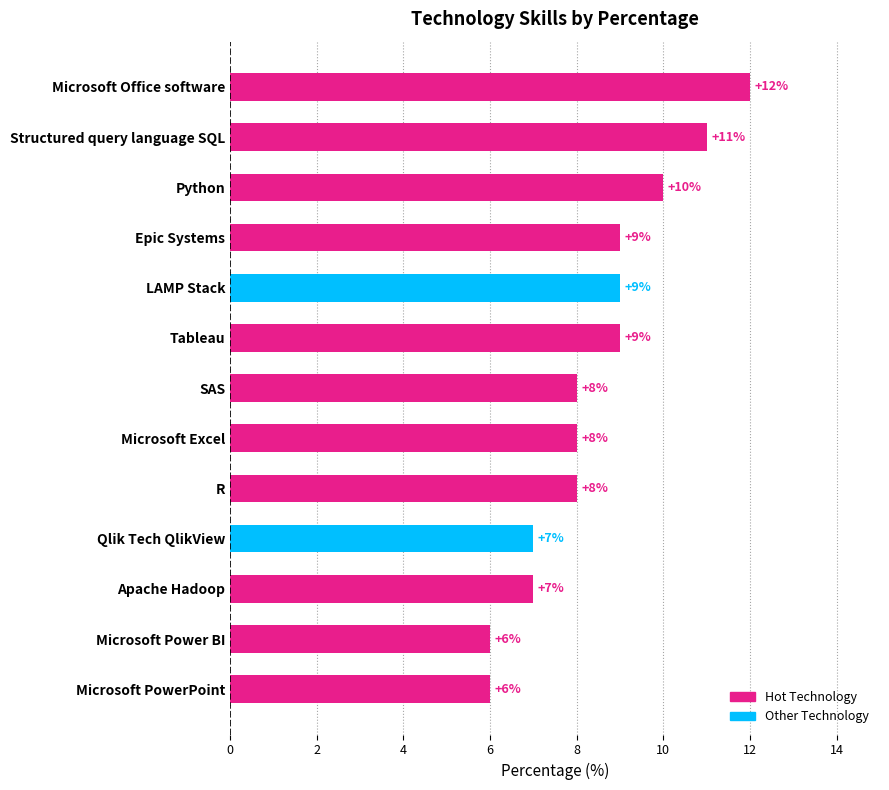

Reading top to bottom, transcribe all the data shown in this chart.

12	11	10	9	9	9	8	8	8	7	7	6	6